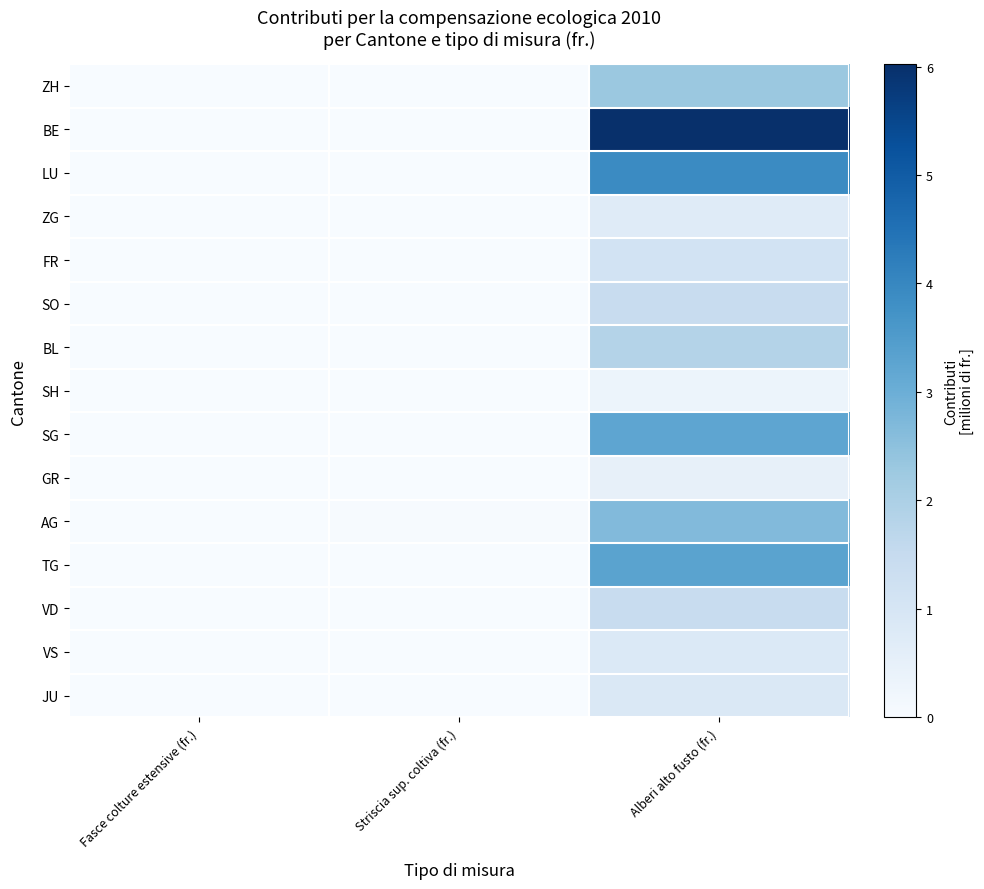

Which series has the widest spread of values?

BE